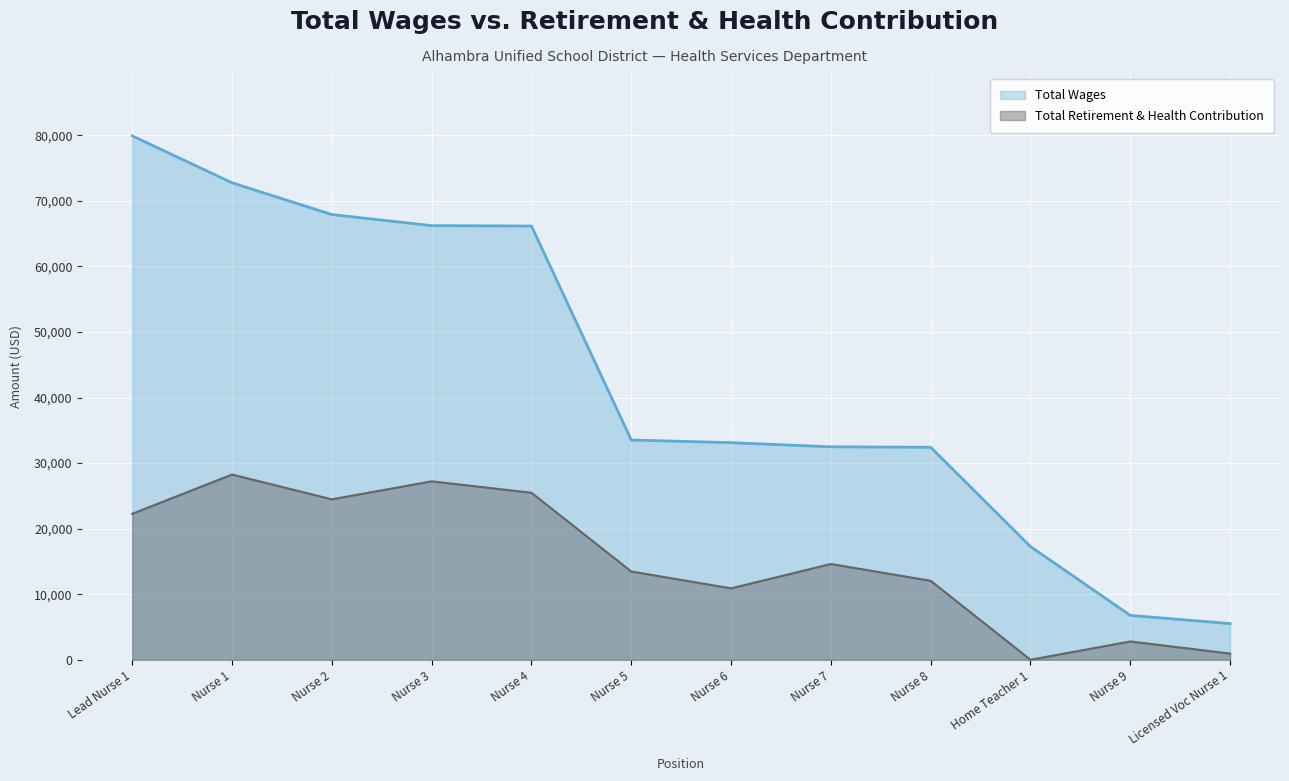

How many values in the Total Retirement & Health Contribution series exceed 14609?

5